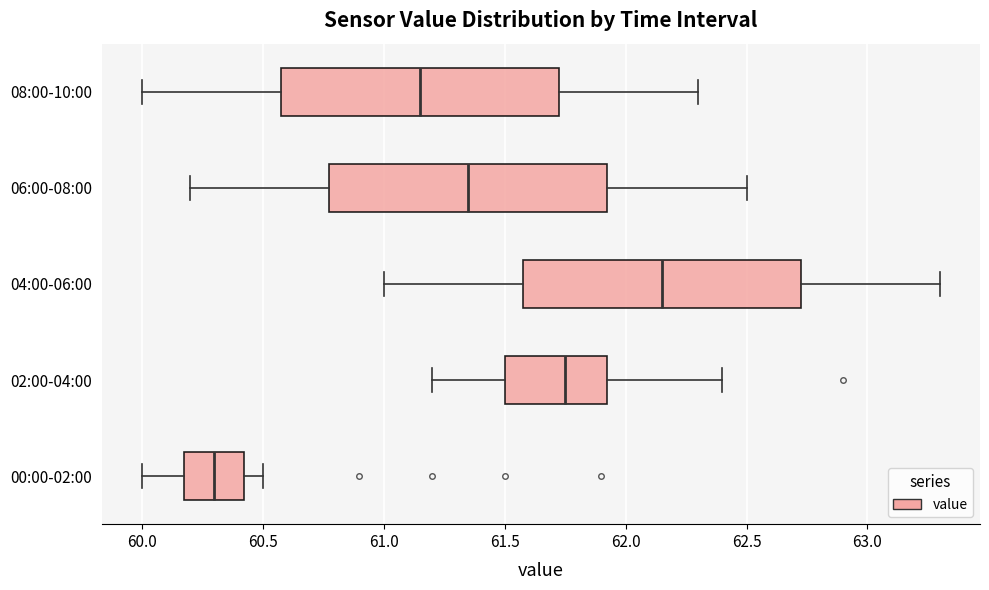

Reading bottom to top, transcribe this box plot: for each box, give where its median line is, the range the box spans, and where its two whiskers end, as read against the x-axis. The values are not printed on the chart, so give them approximately, as read against the axis.

00:00-02:00: median 60.30, box 60.20 to 60.45, whiskers 60.00 to 60.50
02:00-04:00: median 61.75, box 61.50 to 61.95, whiskers 61.20 to 62.40
04:00-06:00: median 62.15, box 61.60 to 62.75, whiskers 61.00 to 63.30
06:00-08:00: median 61.35, box 60.80 to 61.95, whiskers 60.20 to 62.50
08:00-10:00: median 61.15, box 60.60 to 61.75, whiskers 60.00 to 62.30